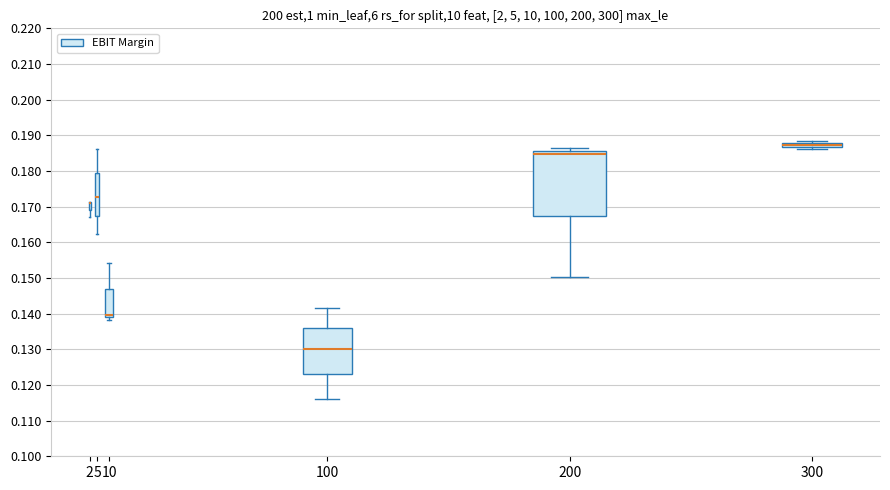

Comparing the boxes themselves (not the whiskers), which one is the tallest?

200